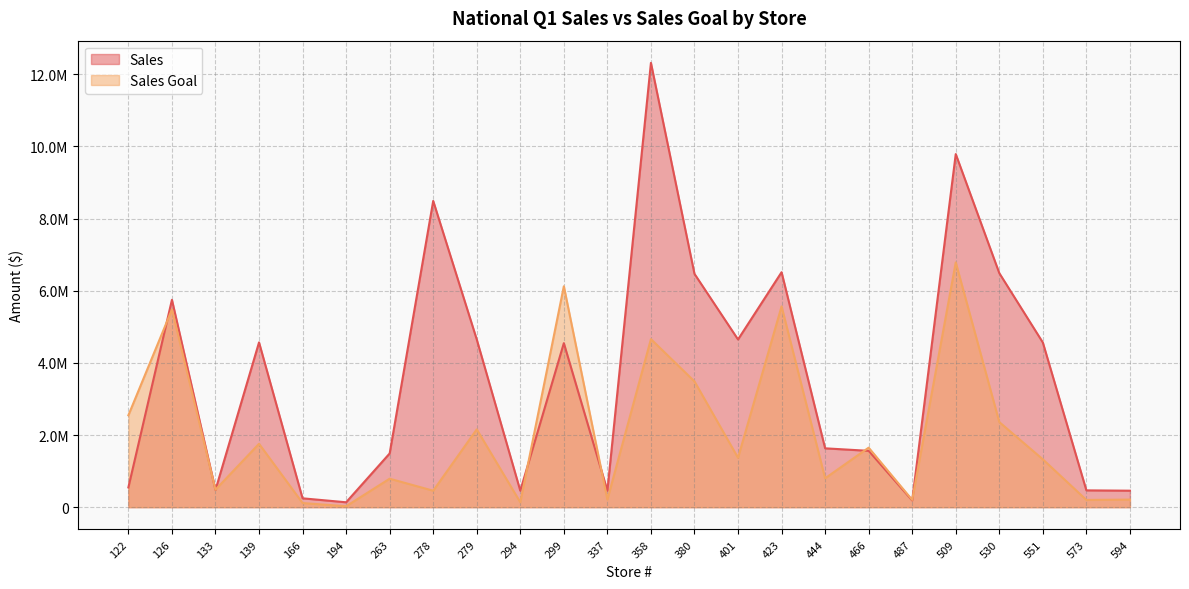

What is the difference between the Sales Goal values at 551 and 380?

2160002